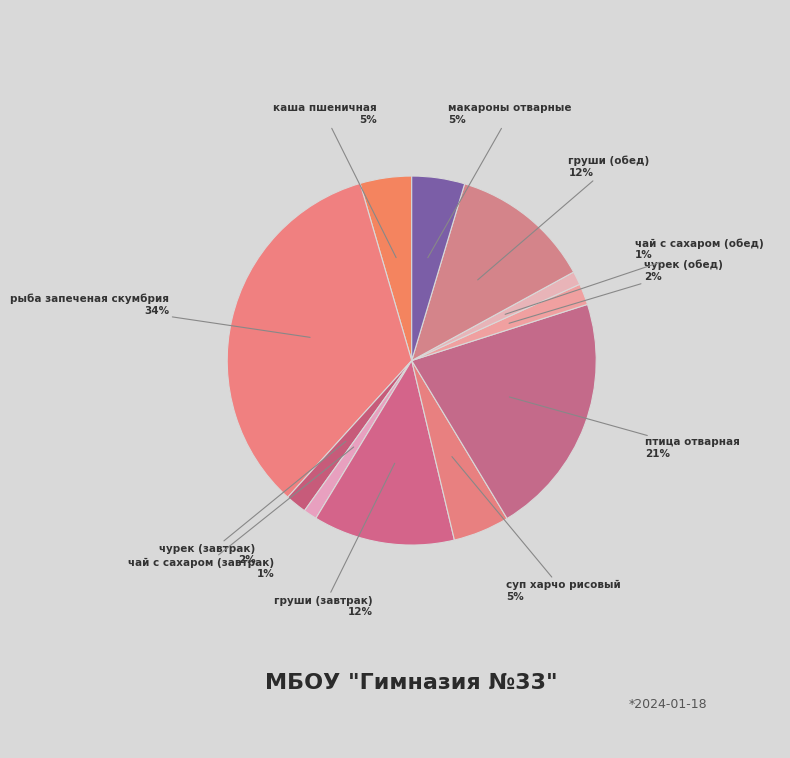

To the nearest percent, what percentage of the pie is каша пшеничная?

5%